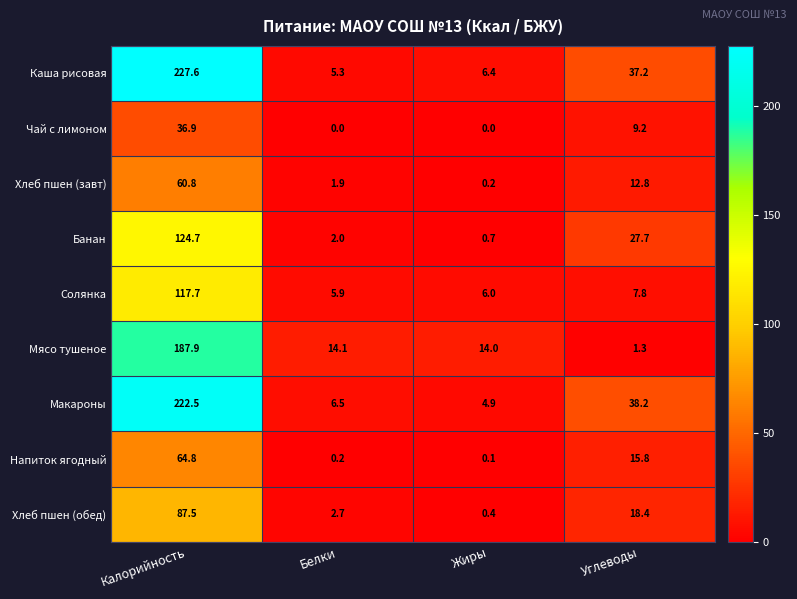

Count the number of categories in the chart.

4